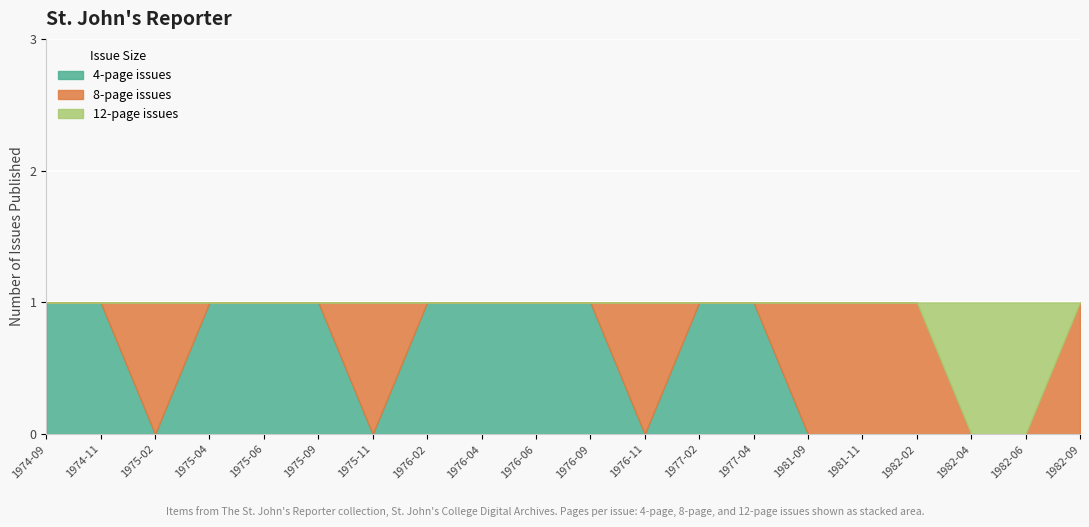

Which series has the largest total across all categories?

4-page issues